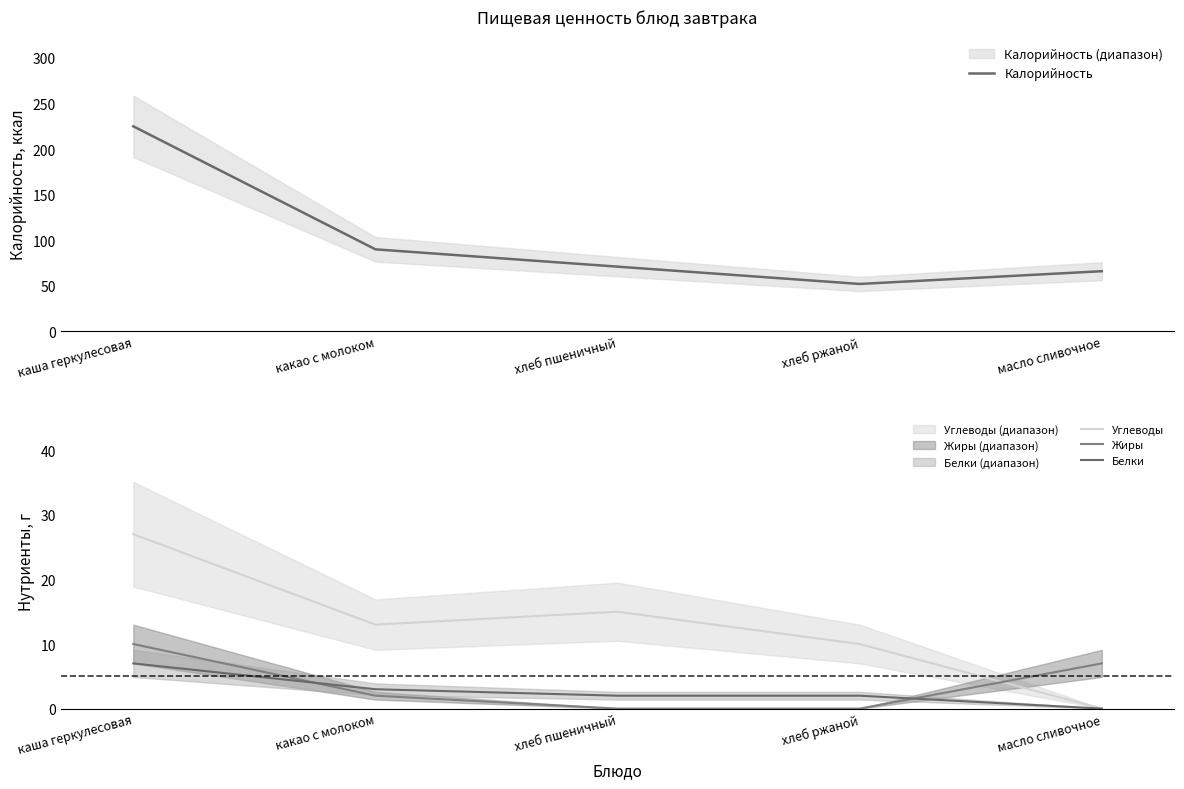

Which series has the largest total across all categories?

Калорийность